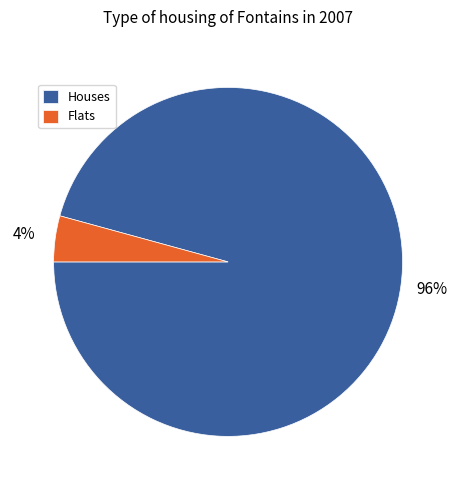

Which category has the smallest portion of the pie?

Flats